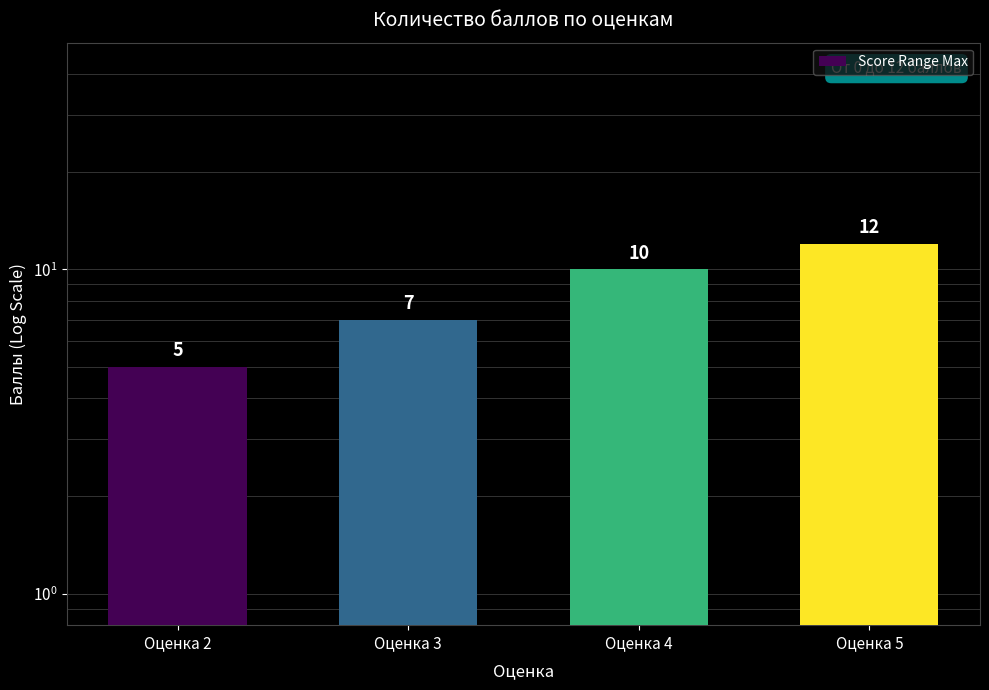

What is the value of the 3rd bar from the left?

10